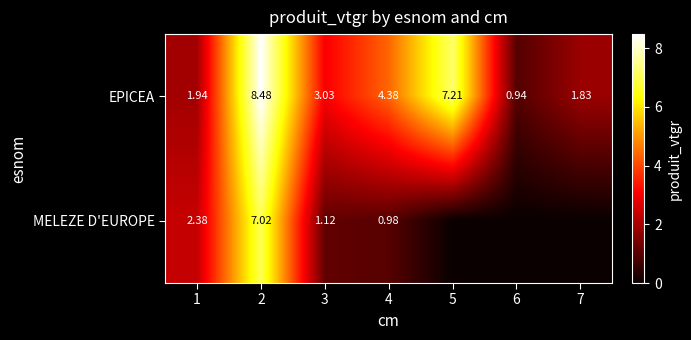

At which category does the chart reach its minimum across all series?

5